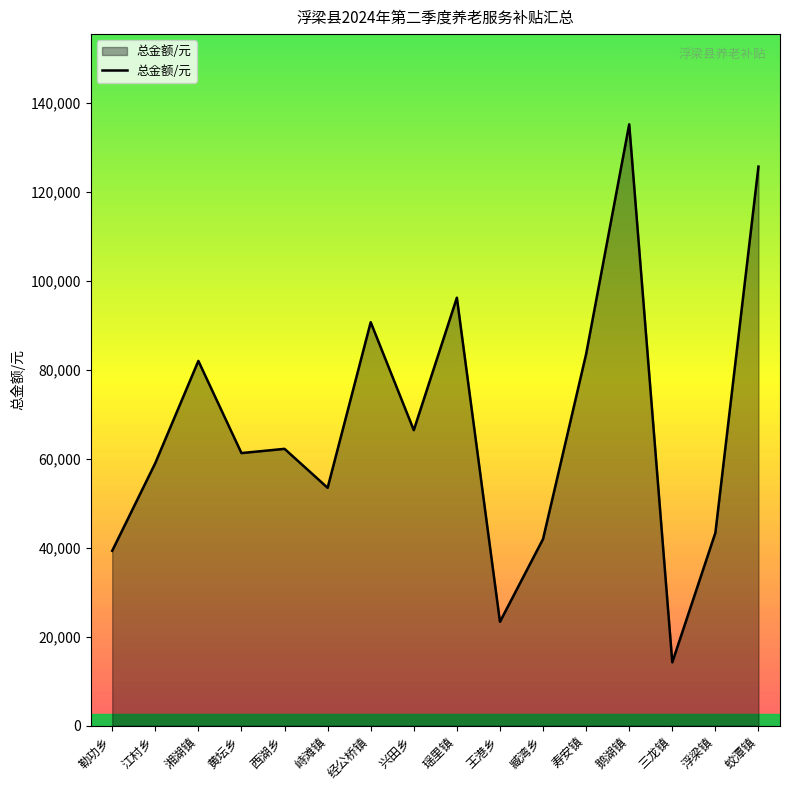

True or false: the data shows 135100 at 鹅湖镇.

True